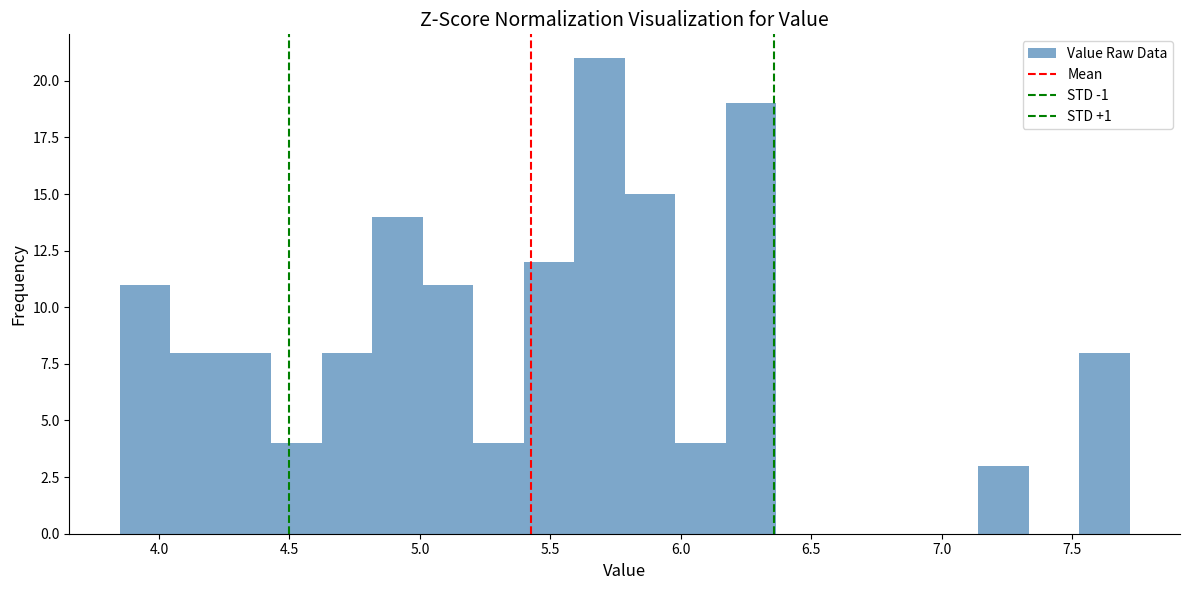

Around what value on the x-axis is the tallest bar? Give the approximate position of its centre, as read against the axis.

5.70